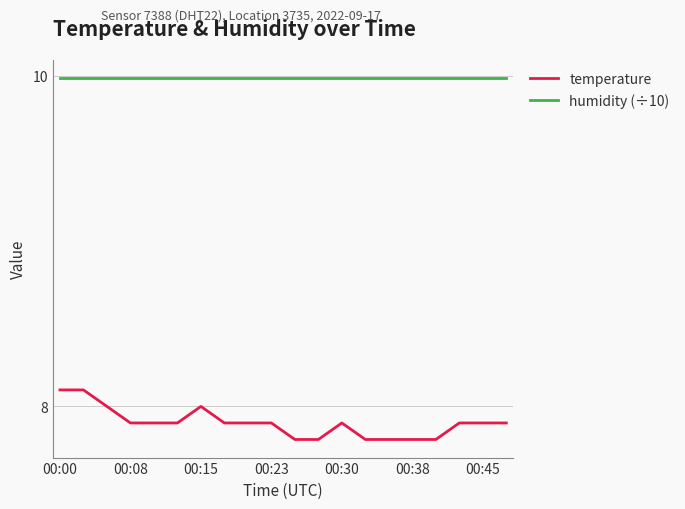

What is the minimum value for humidity (÷10)?

10.0